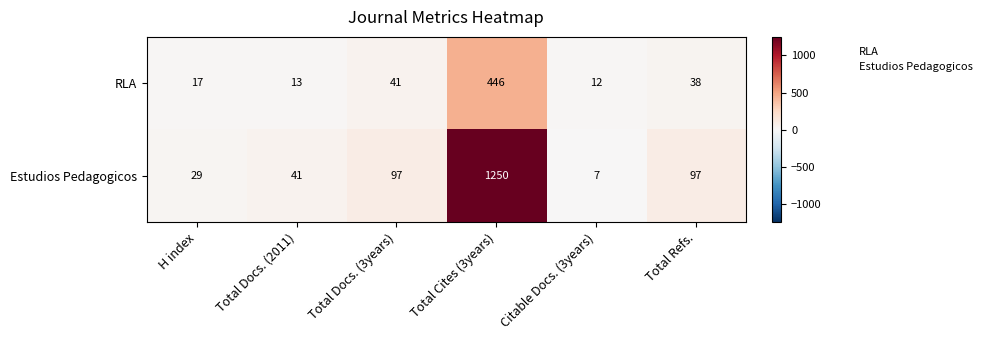

Count the number of data series in this chart.

2